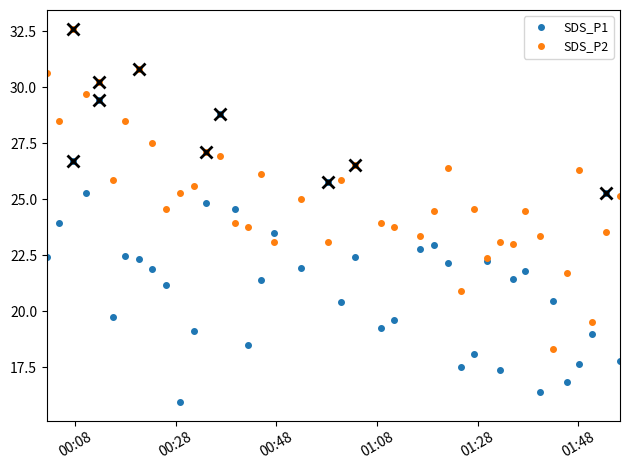

How many interior local valleys does the SDS_P1 series have?

11